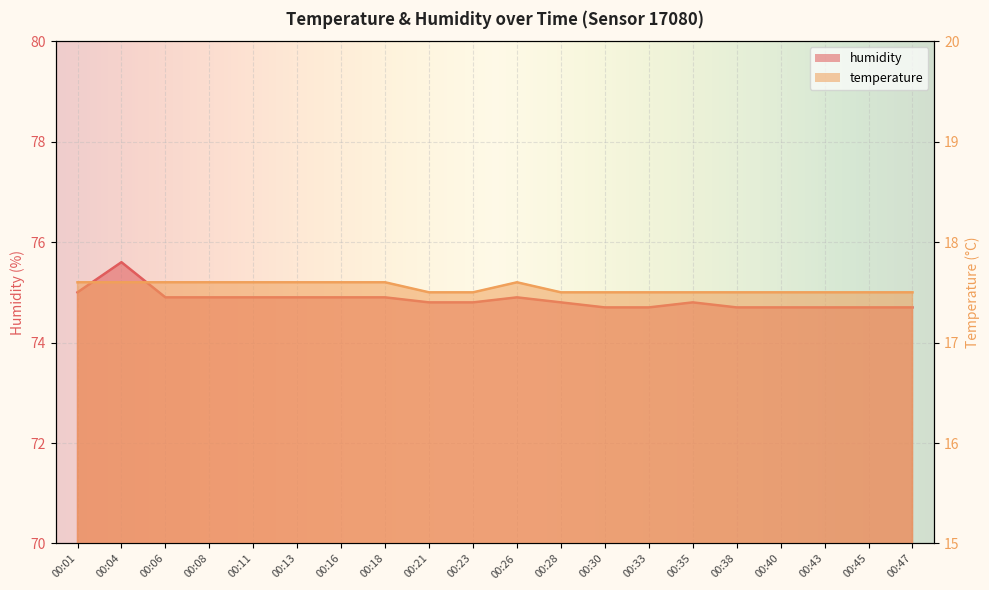

What is the difference between the maximum and minimum values in the humidity series?

0.9